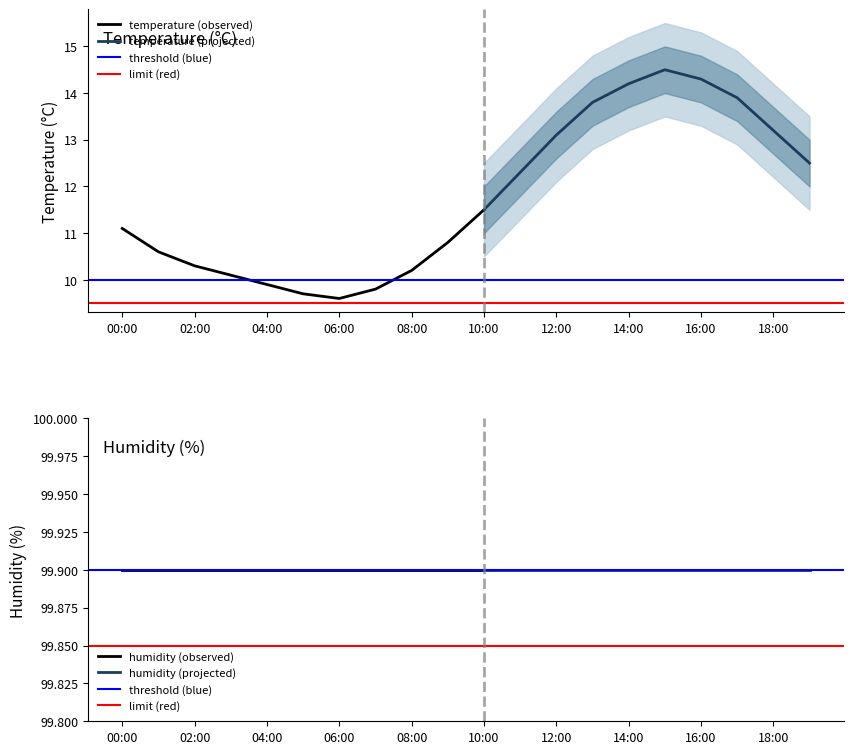

Reading left to right, transcribe all the data shown in this chart.

temperature: 00:00=11.1	01:00=10.6	02:00=10.3	03:00=10.1	04:00=9.9	05:00=9.7	06:00=9.6	07:00=9.8	08:00=10.2	09:00=10.8	10:00=11.5	11:00=12.3	12:00=13.1	13:00=13.8	14:00=14.2	15:00=14.5	16:00=14.3	17:00=13.9	18:00=13.2	19:00=12.5
humidity: 00:00=99.9	01:00=99.9	02:00=99.9	03:00=99.9	04:00=99.9	05:00=99.9	06:00=99.9	07:00=99.9	08:00=99.9	09:00=99.9	10:00=99.9	11:00=99.9	12:00=99.9	13:00=99.9	14:00=99.9	15:00=99.9	16:00=99.9	17:00=99.9	18:00=99.9	19:00=99.9